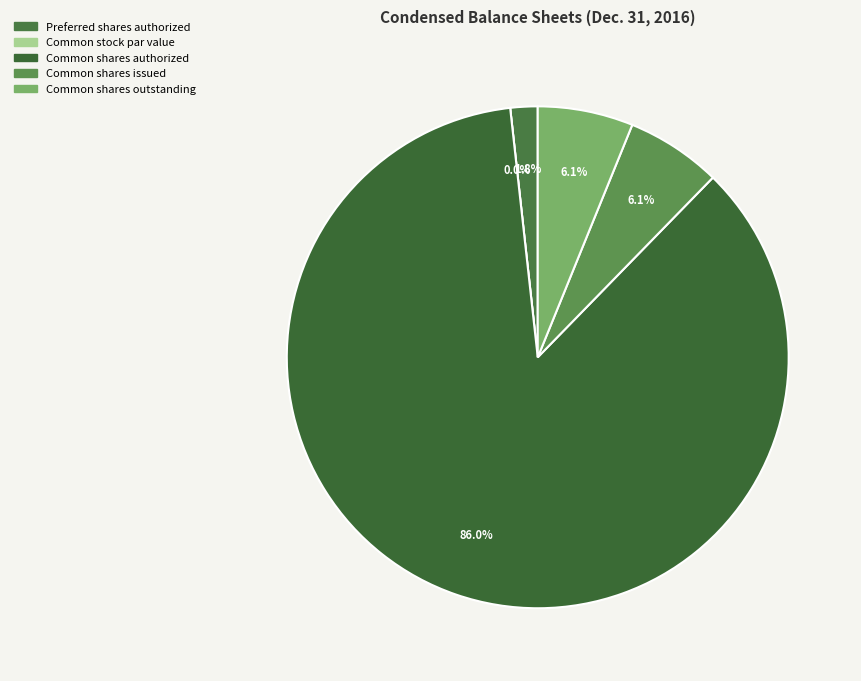

Does any single category account for the majority?

Yes